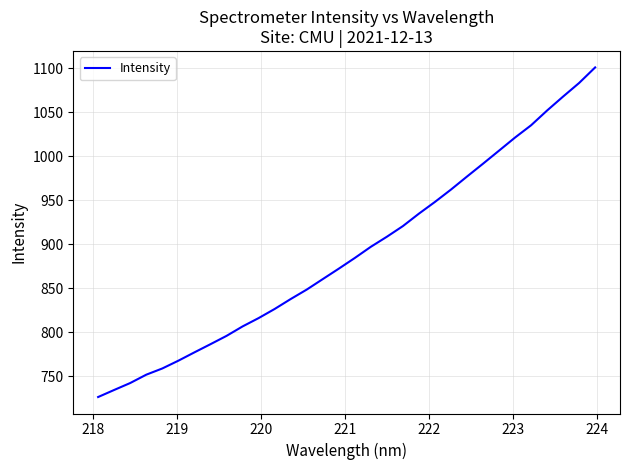

What is the difference between the maximum and minimum values?

374.8